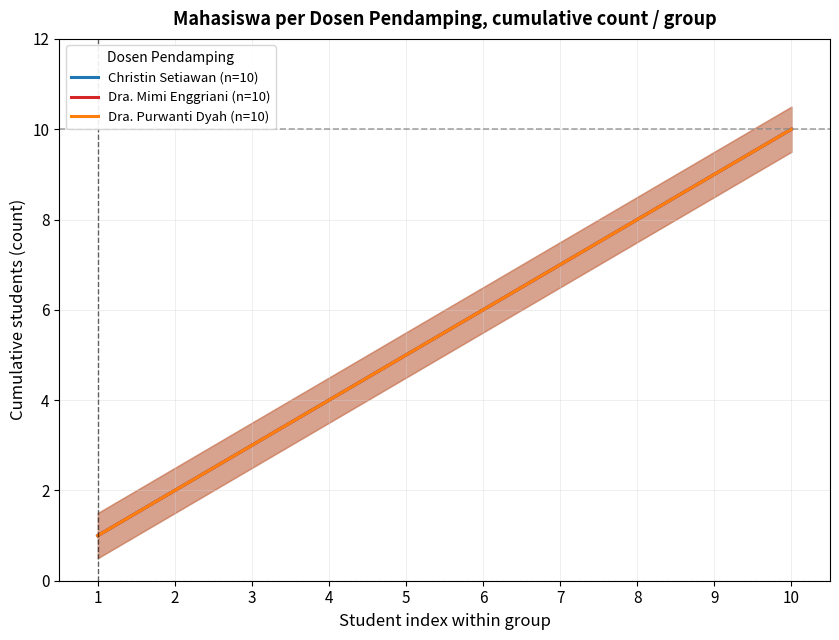

How many lines are shown in the chart?

3